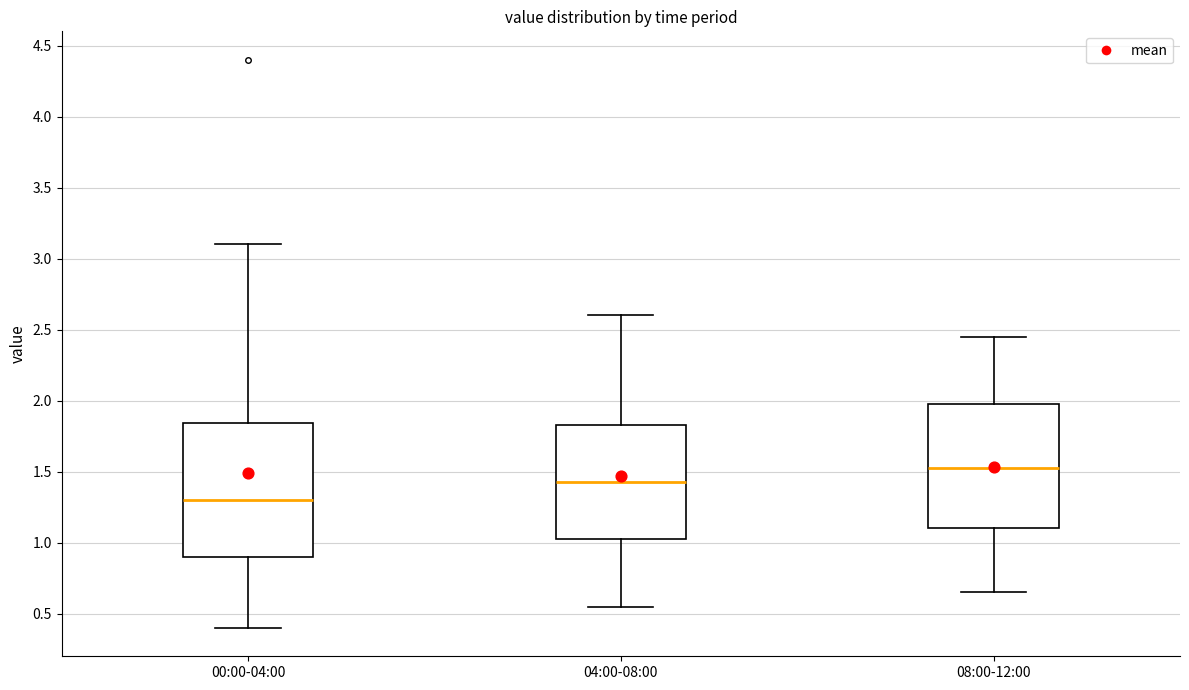

Comparing the boxes themselves (not the whiskers), which one is the tallest?

00:00-04:00